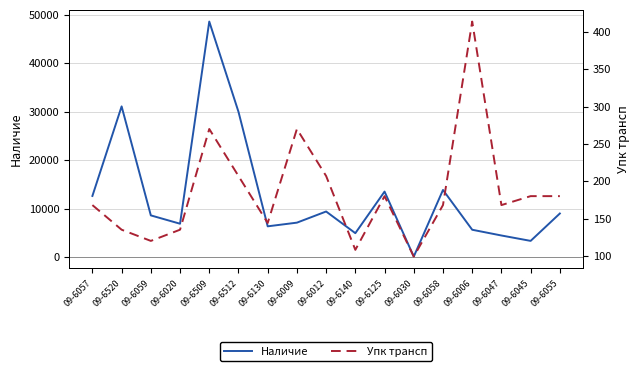

What is the spread (max minus min) of values at 09-6012?

9184